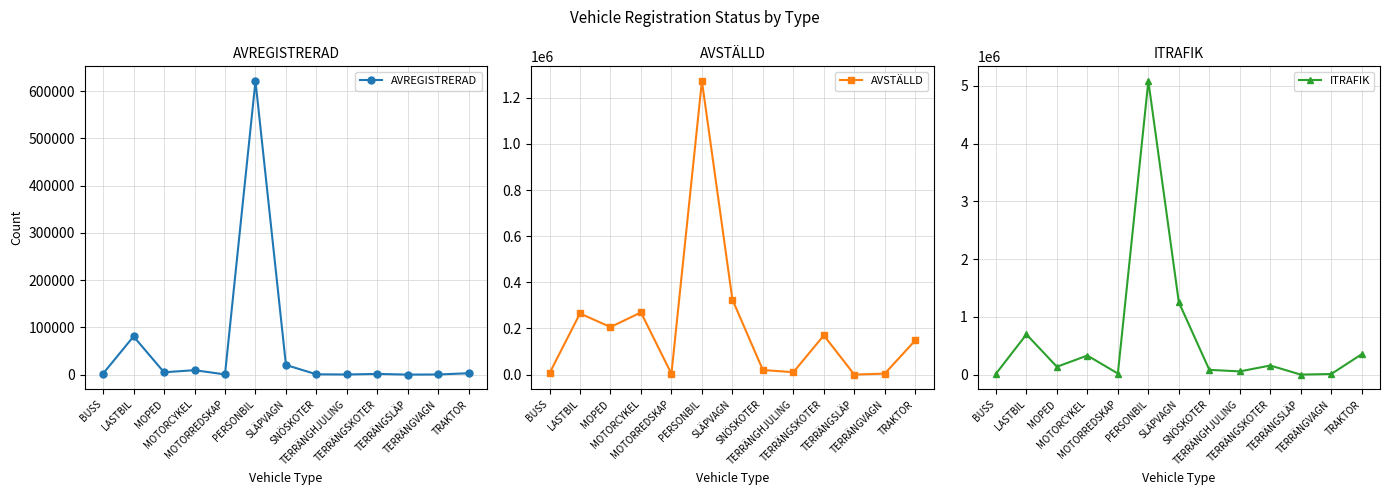

Read the AVSTÄLLD value at TERRÄNGVAGN.

4262